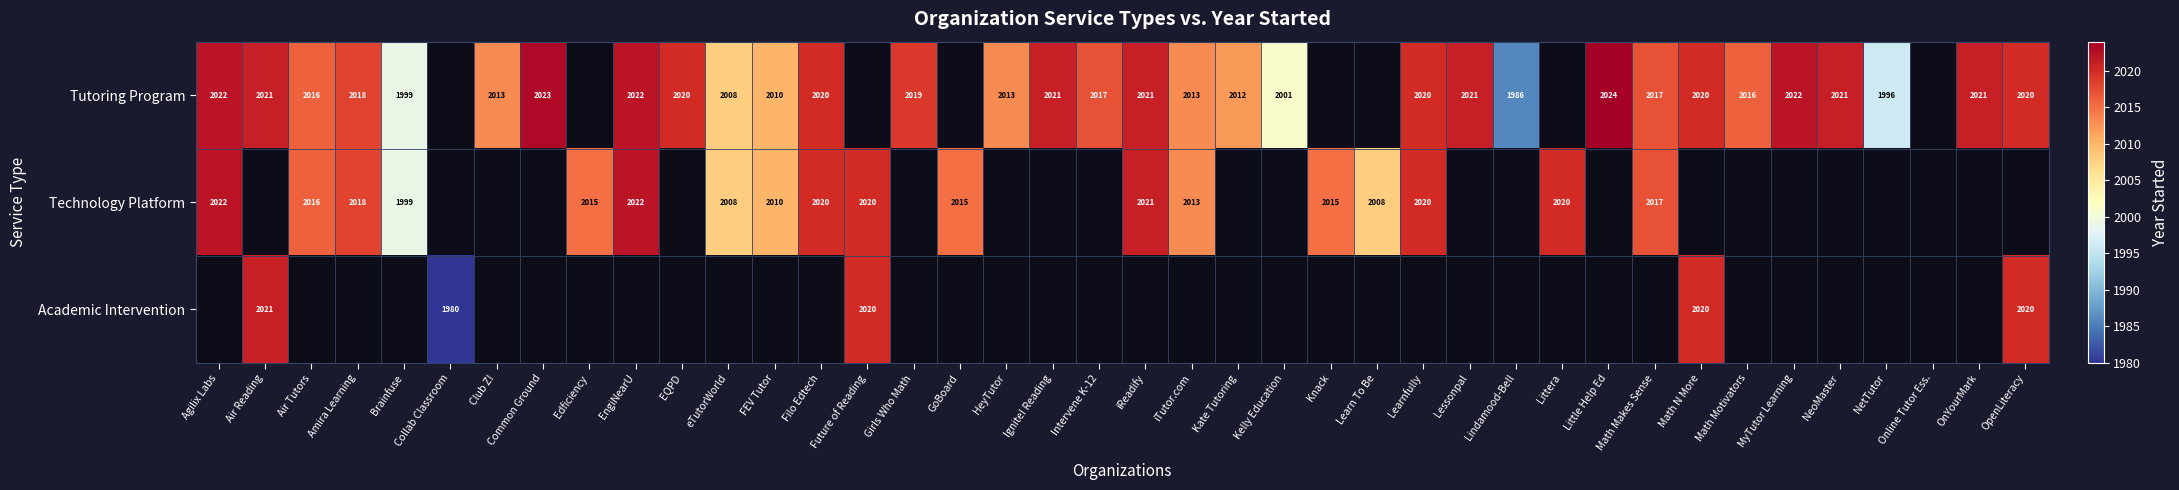

What is the difference between the Tutoring Program values at Club Z! and Common Ground?

10